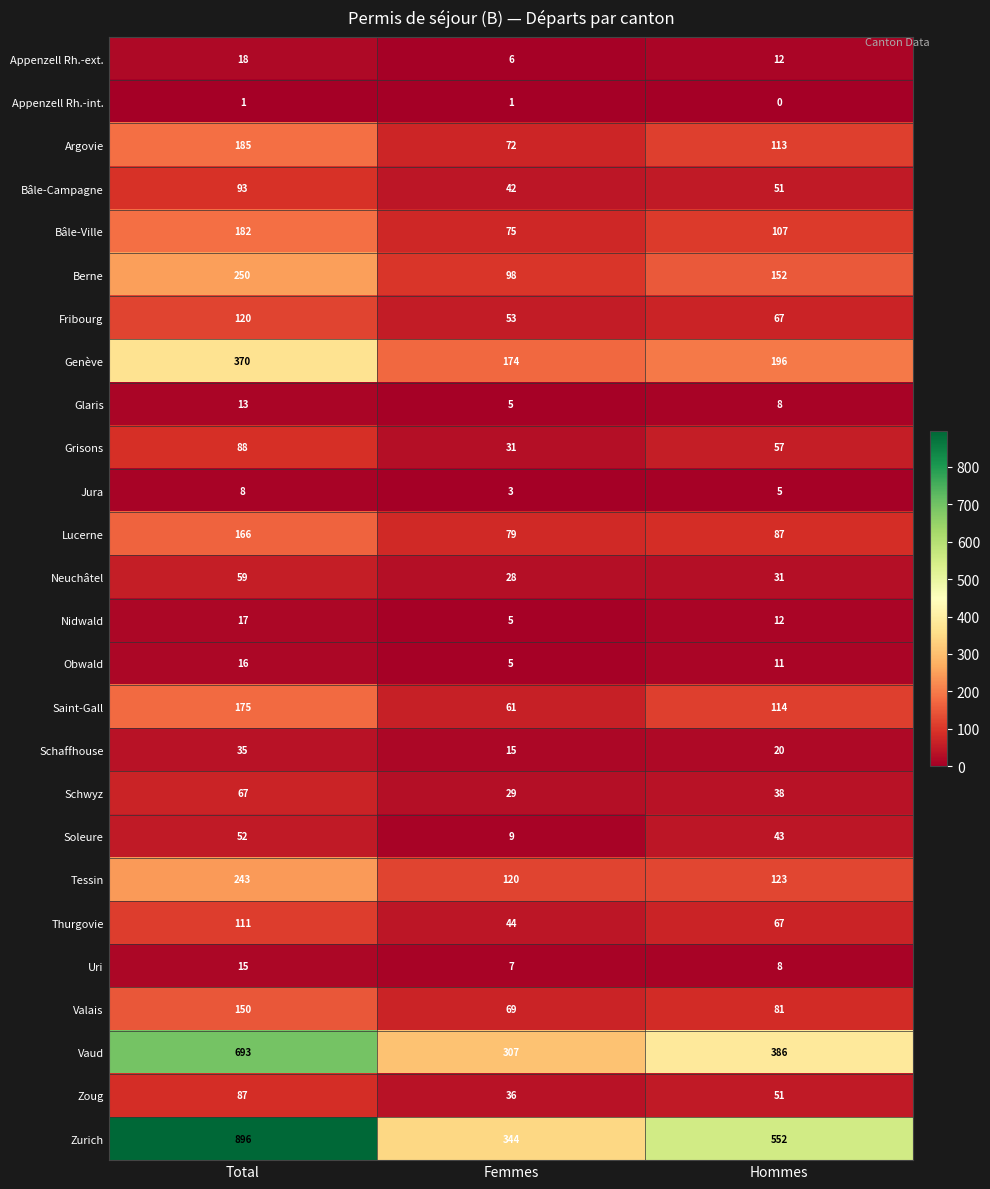

The Grisons series shows 44 at Femmes. True or false?

False